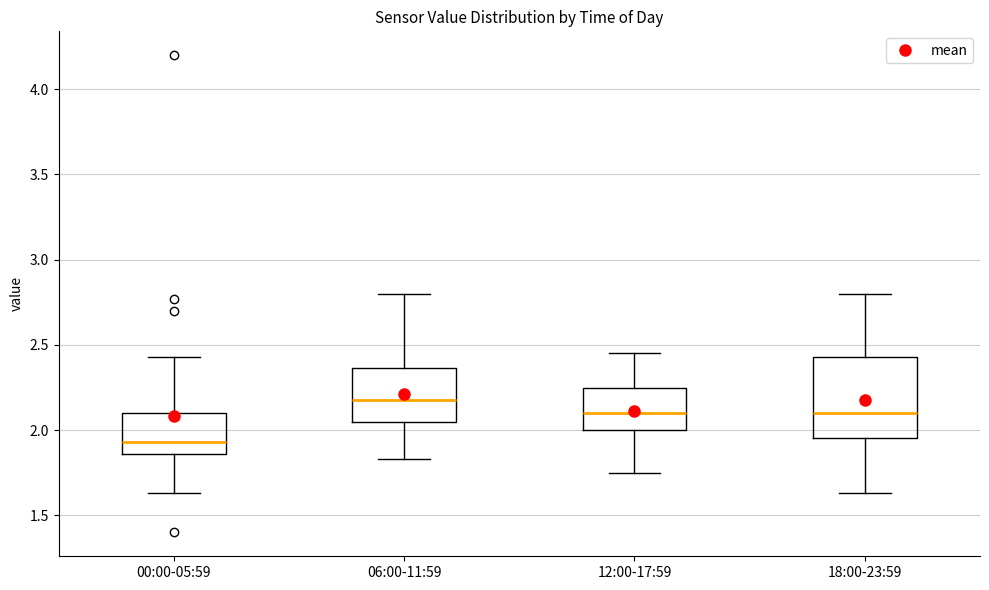

Reading left to right, read every box against the y-axis: the position of its median line, the range the box covers, and the ends of its whiskers. The values are not printed on the chart, so give them approximately, as read against the axis.

00:00-05:59: median 1.95, box 1.85 to 2.10, whiskers 1.65 to 2.45
06:00-11:59: median 2.20, box 2.05 to 2.35, whiskers 1.85 to 2.80
12:00-17:59: median 2.10, box 2.00 to 2.25, whiskers 1.75 to 2.45
18:00-23:59: median 2.10, box 1.95 to 2.45, whiskers 1.65 to 2.80